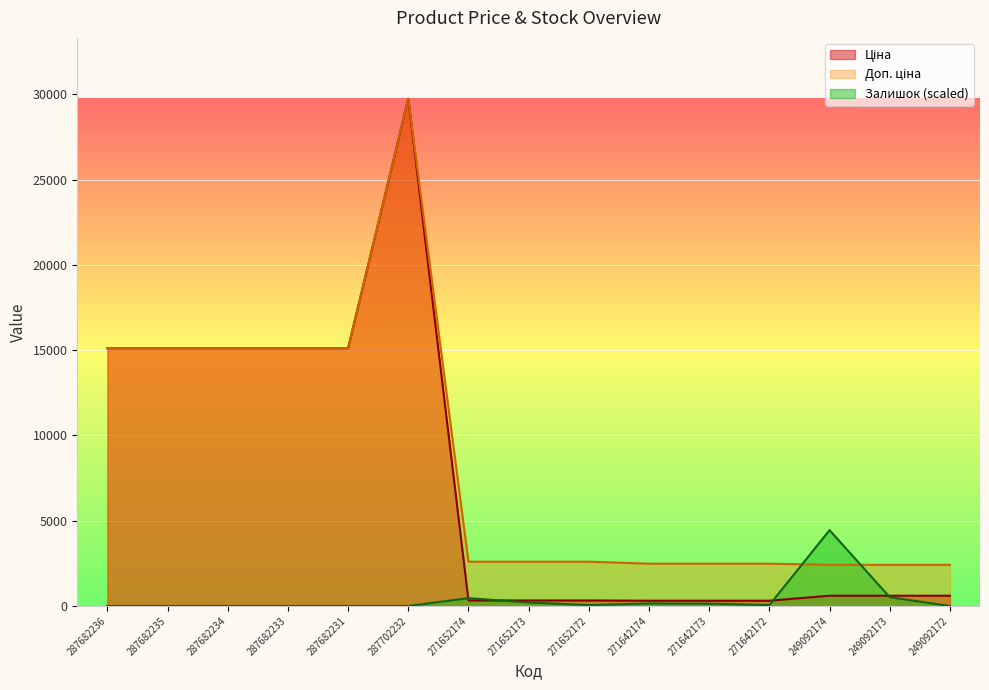

How many distinct data groups are displayed?

3